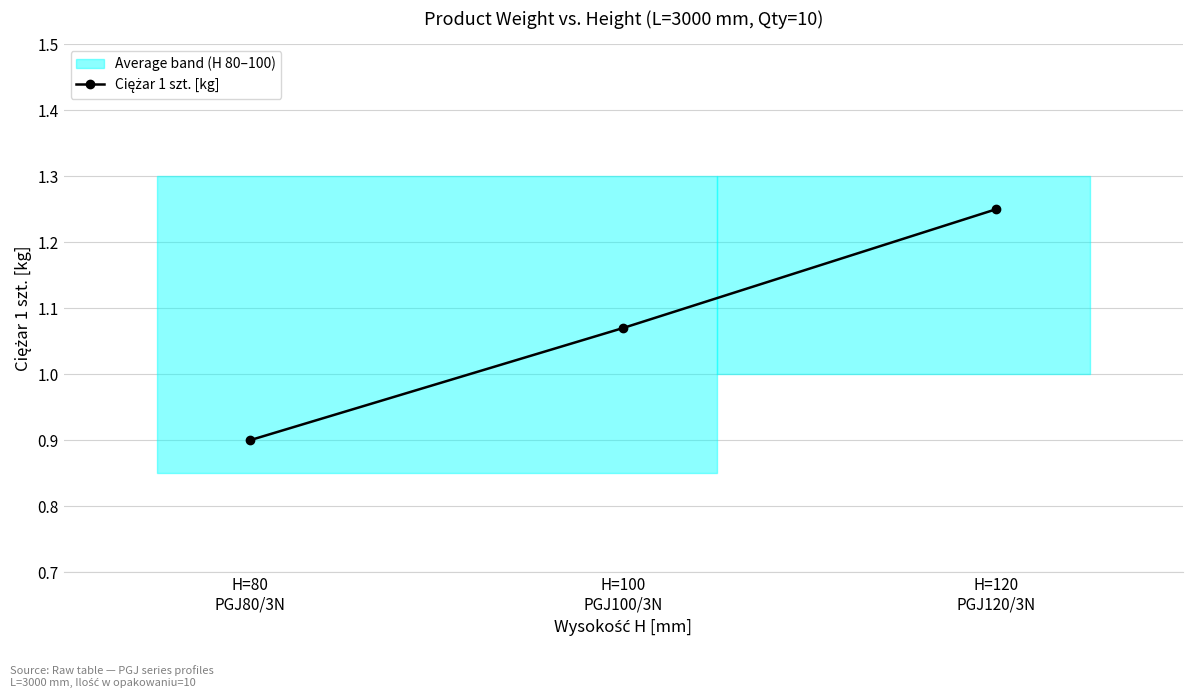

What position from the right is H=120
PGJ120/3N?

1